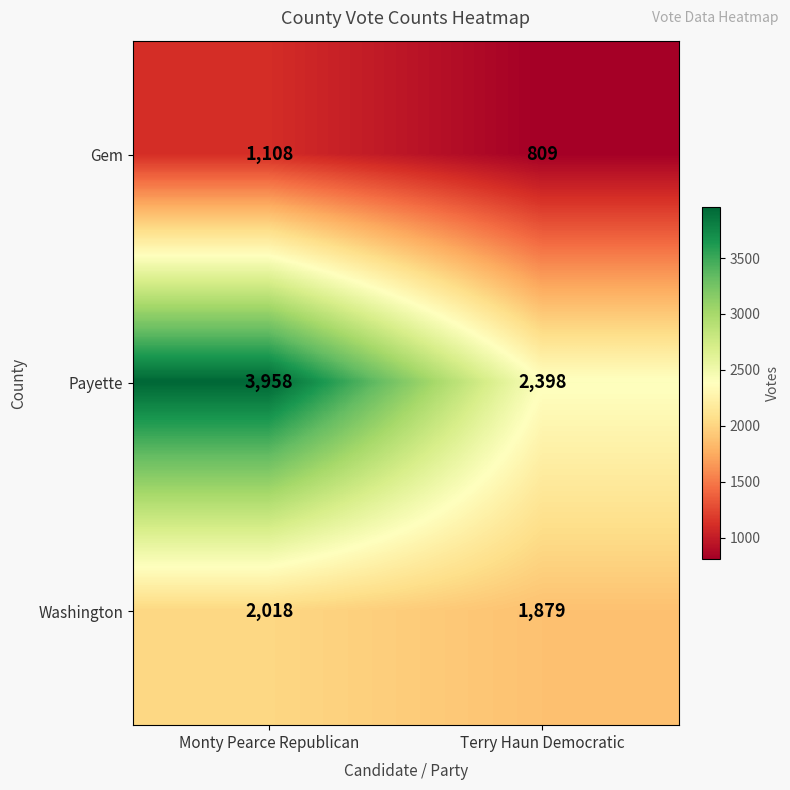

Rank the series at Monty Pearce Republican from highest to lowest value.

Payette, Washington, Gem